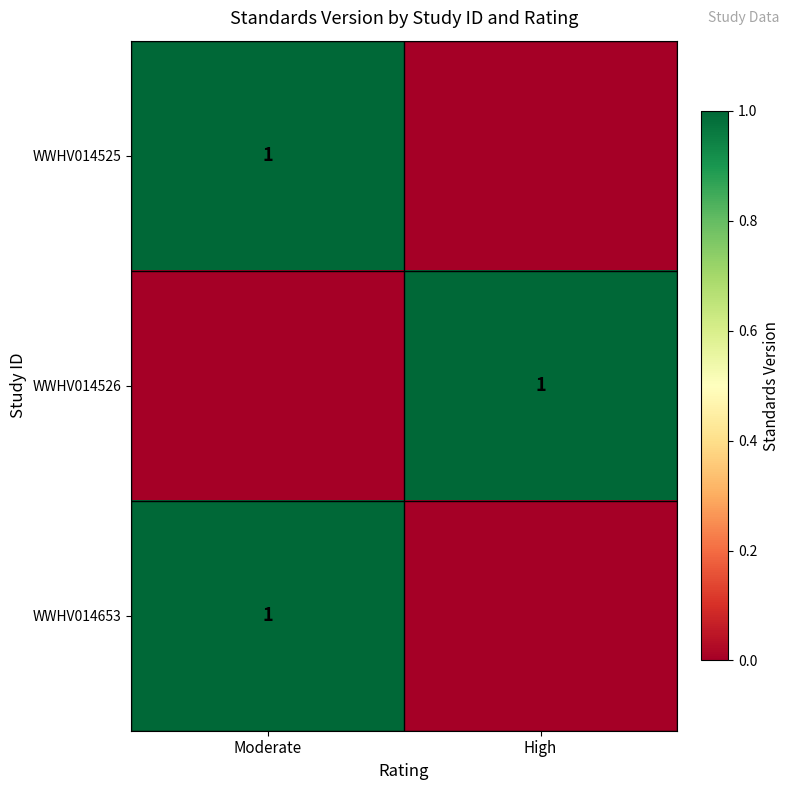

The value of WWHV014653 at Moderate is 2. True or false?

False